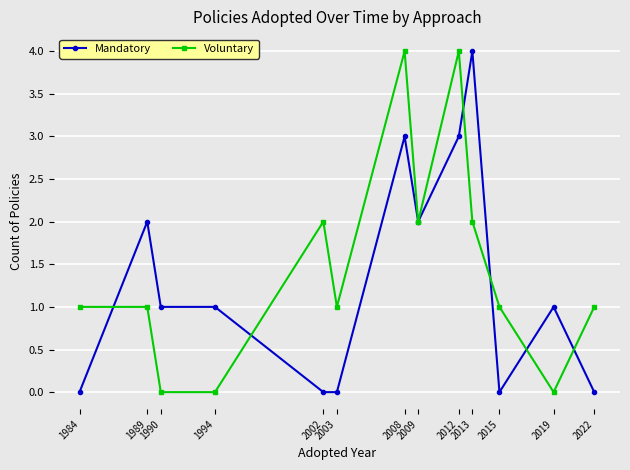

What is the value of the Voluntary point at the 11th from the left?

1